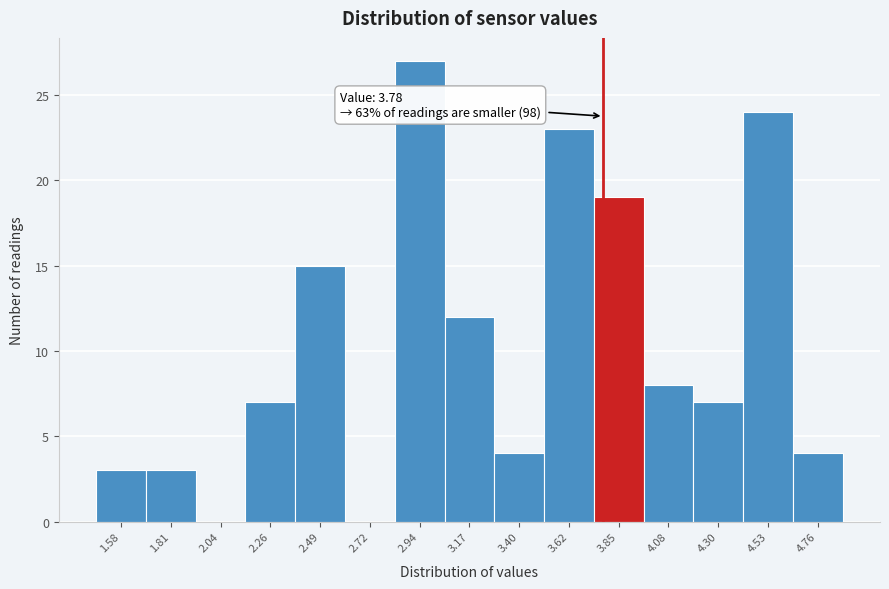

Over which range of the x-axis is the bar tallest?

2.85 to 3.05